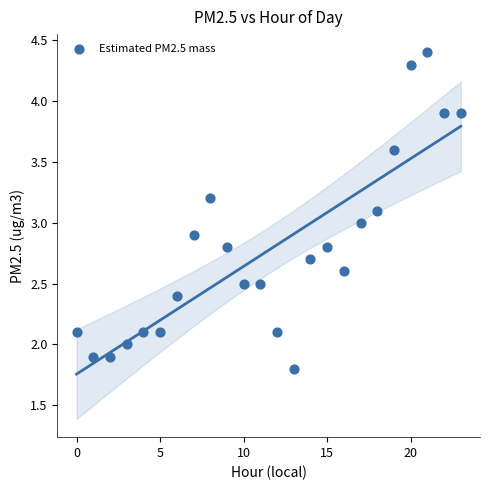

What is the range of Y values (max minus min)?

2.6